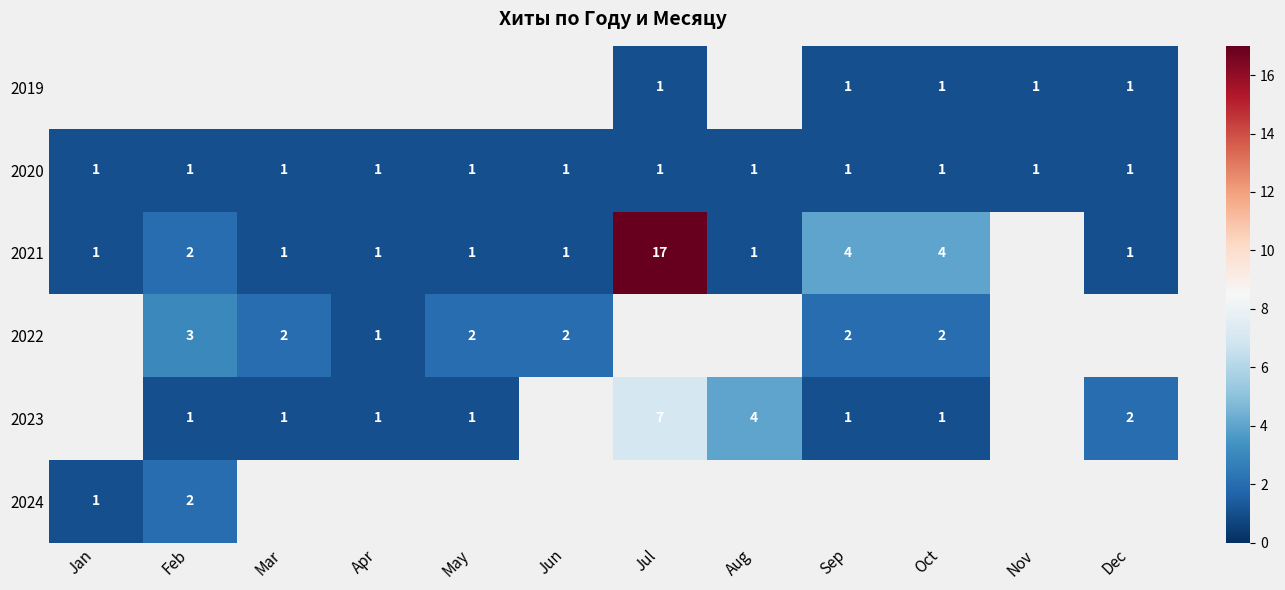

Is the value of 2022 at Feb greater than the value of 2021 at Jun?

Yes